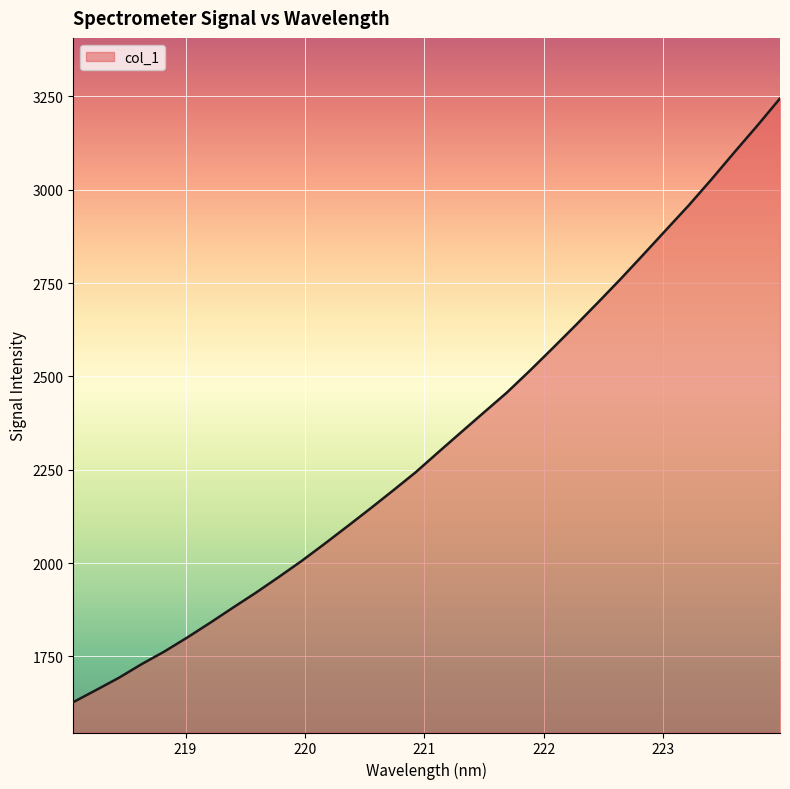

What is the difference between the maximum and minimum values?

1617.2